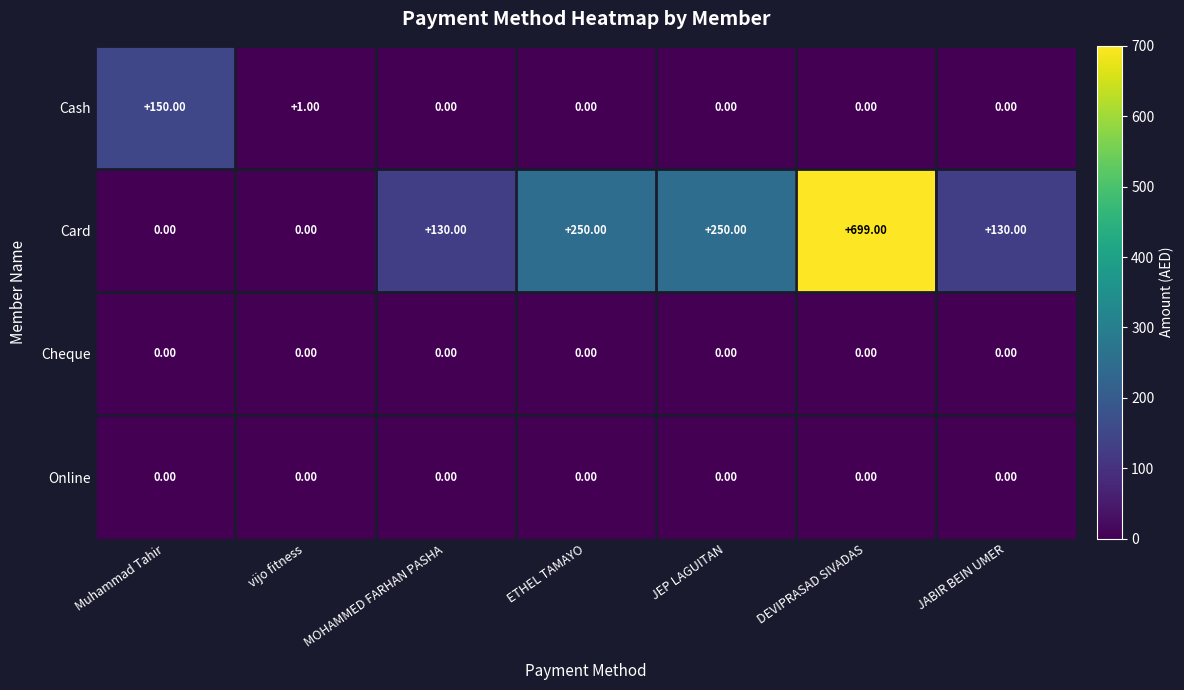

What is the total value across all series at JEP LAGUITAN?

250